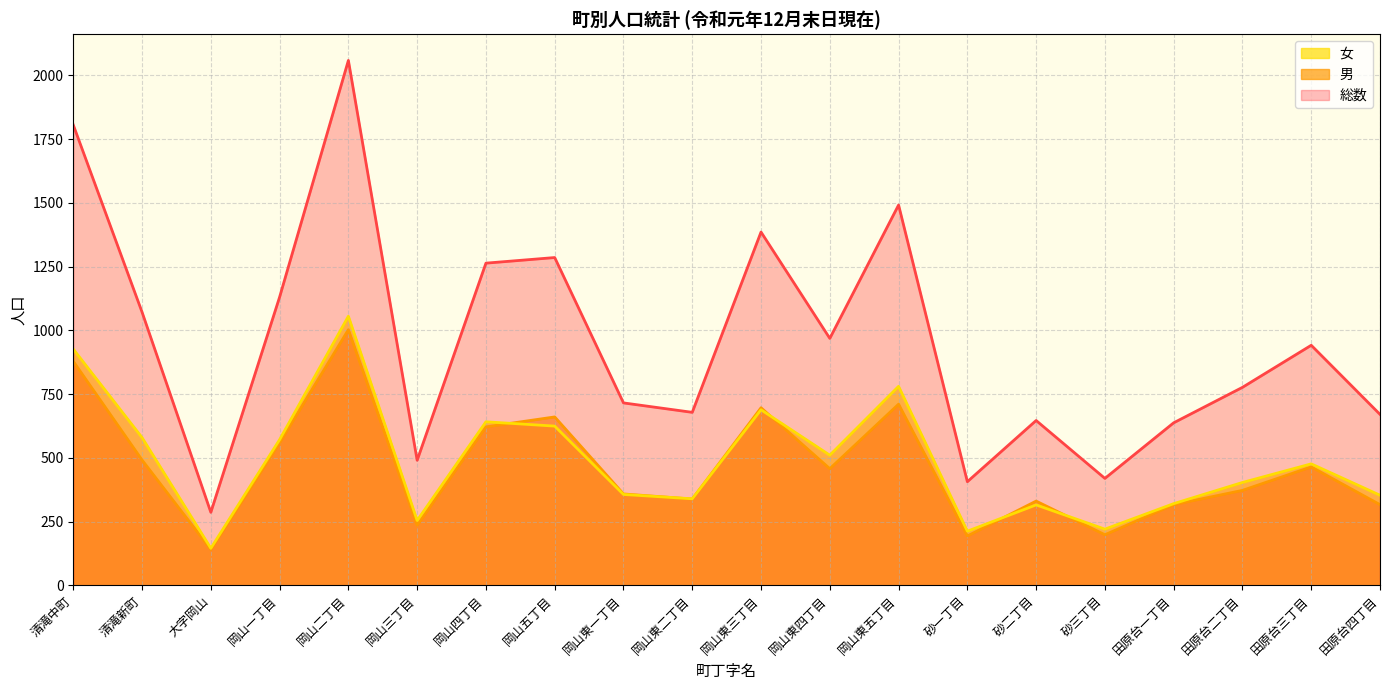

Which series changed the most between 岡山四丁目 and 砂一丁目?

総数